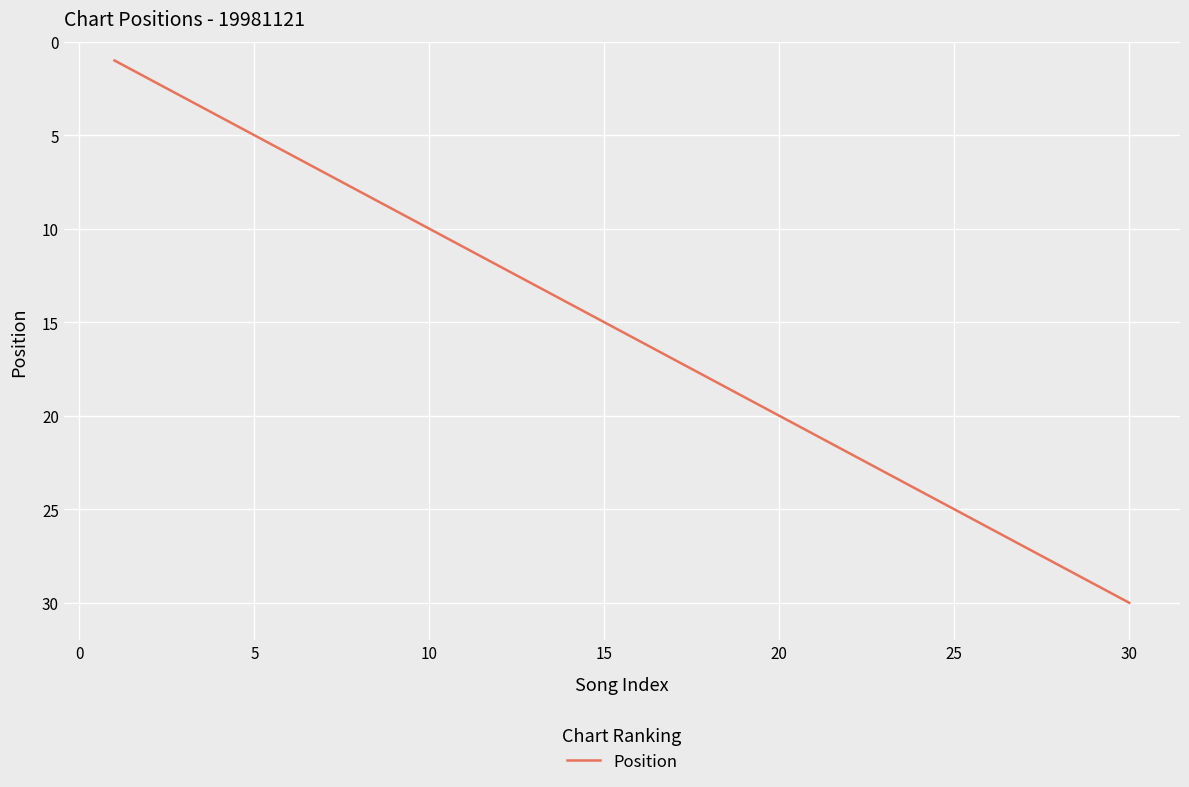

What is the maximum value shown in the chart?

30